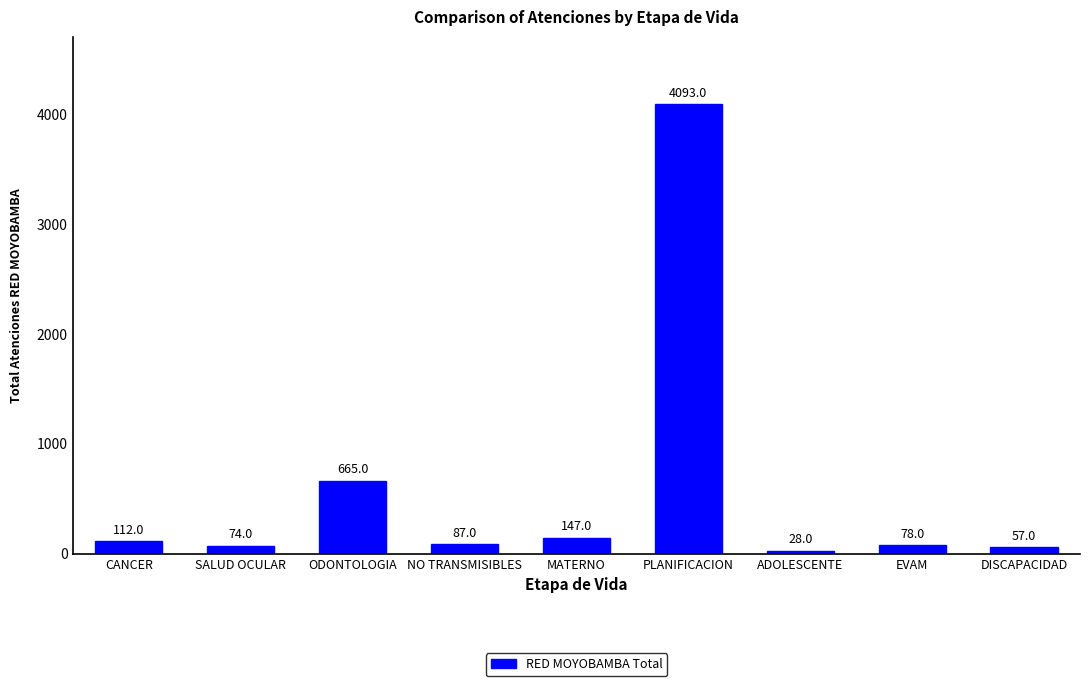

What is the difference between the maximum and minimum values?

4065